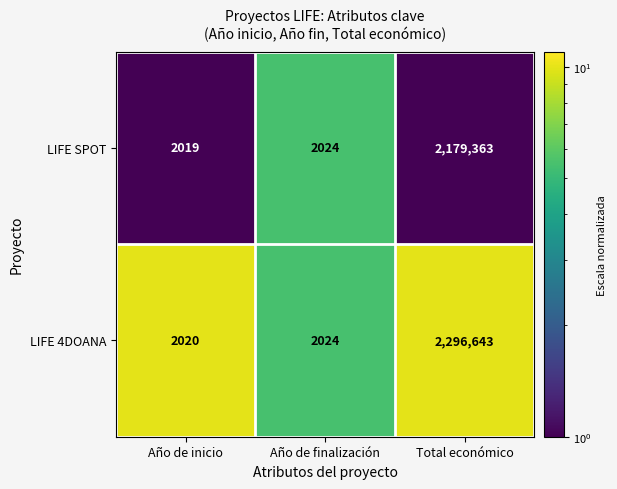

What is the sum of all LIFE 4DOANA values?

2300687